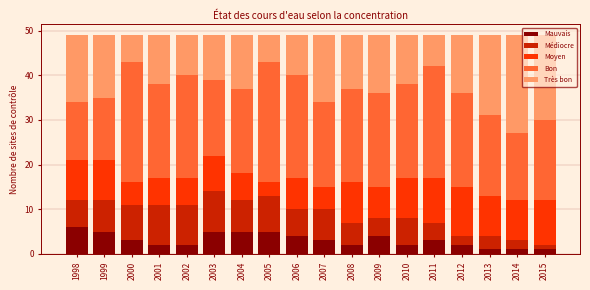

What is the total value across all series at 2010?

49